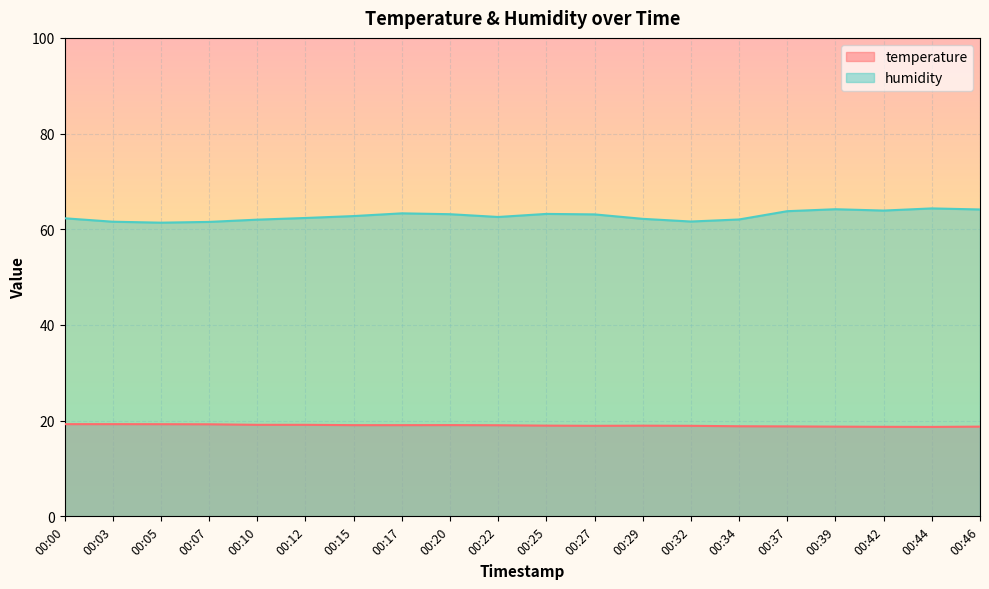

The humidity series shows 63.9 at 00:42. True or false?

True